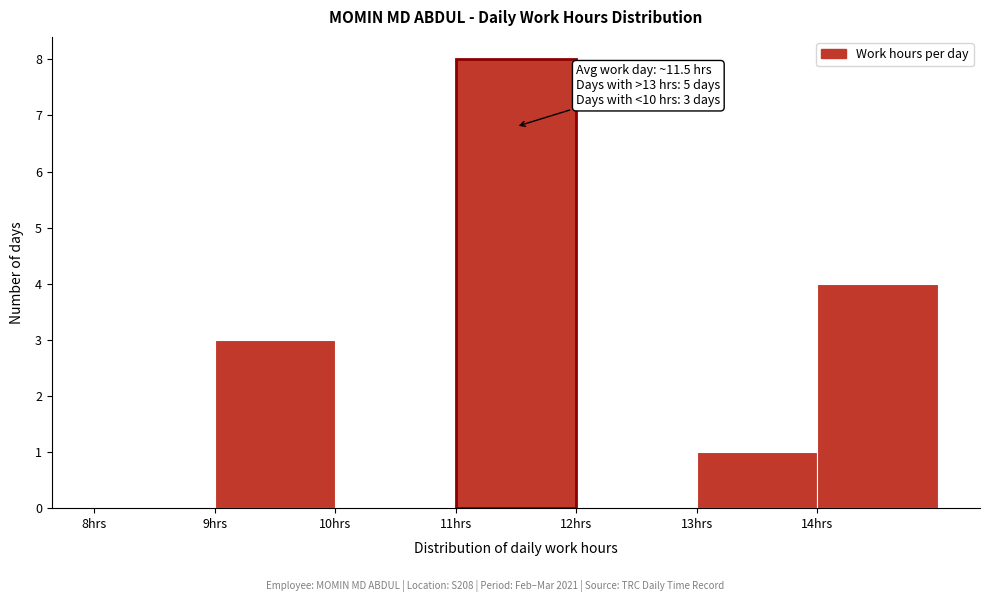

Which range on the x-axis has the tallest bar?

11 to 12